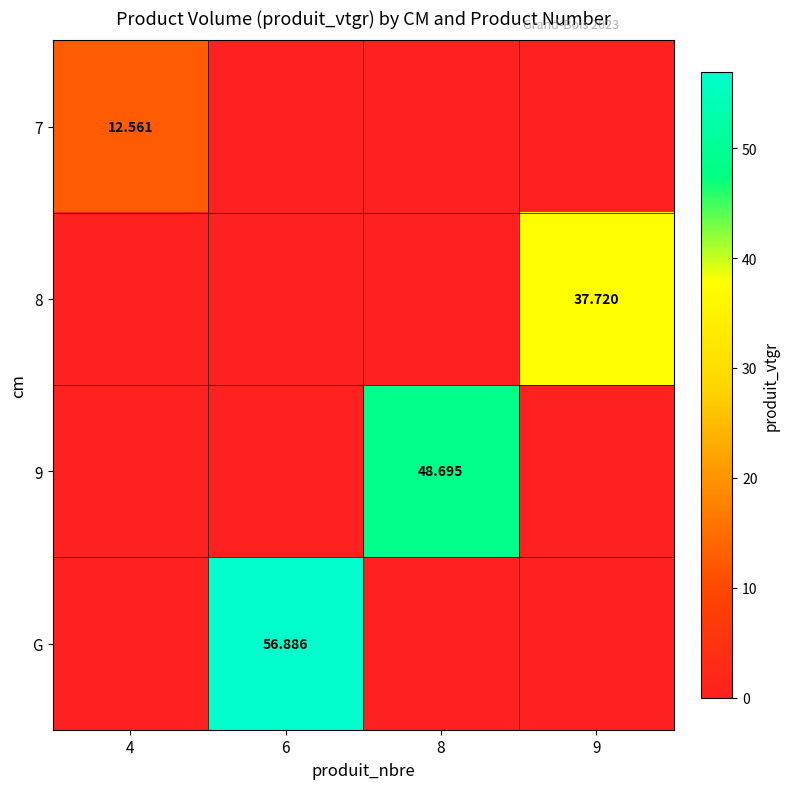

The 7 series shows -8.4 at 9. True or false?

False